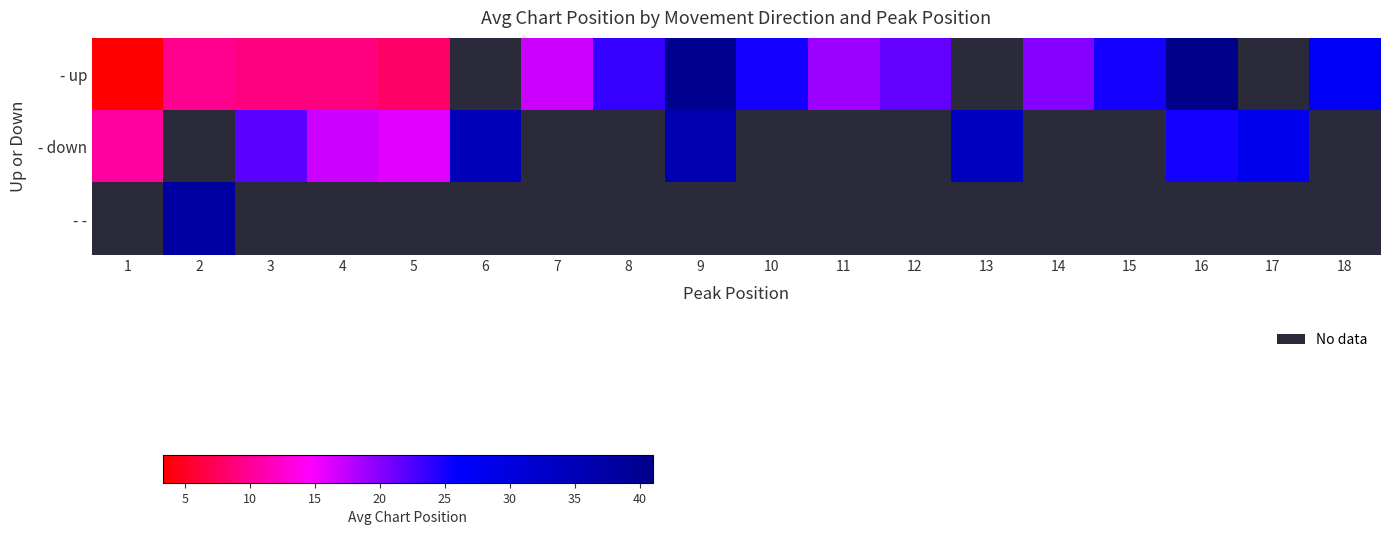

Which series has the largest range (max minus min)?

- up